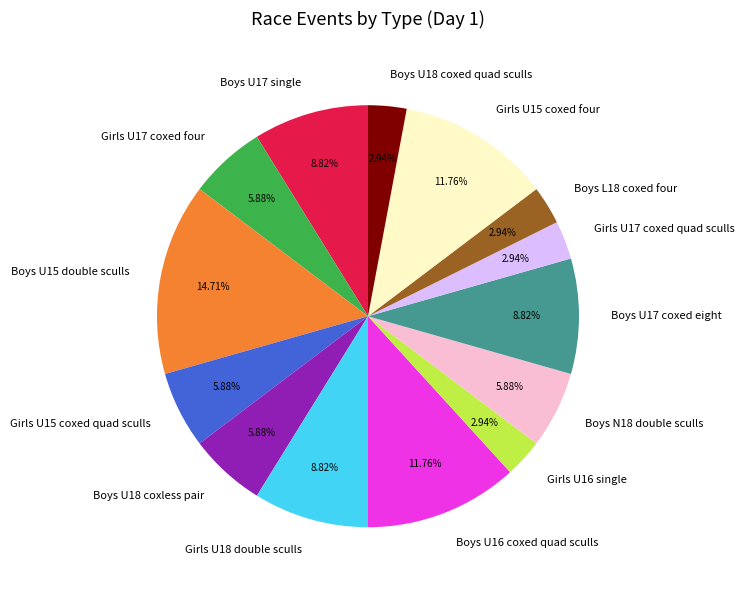

How many slices are in this pie chart?

14